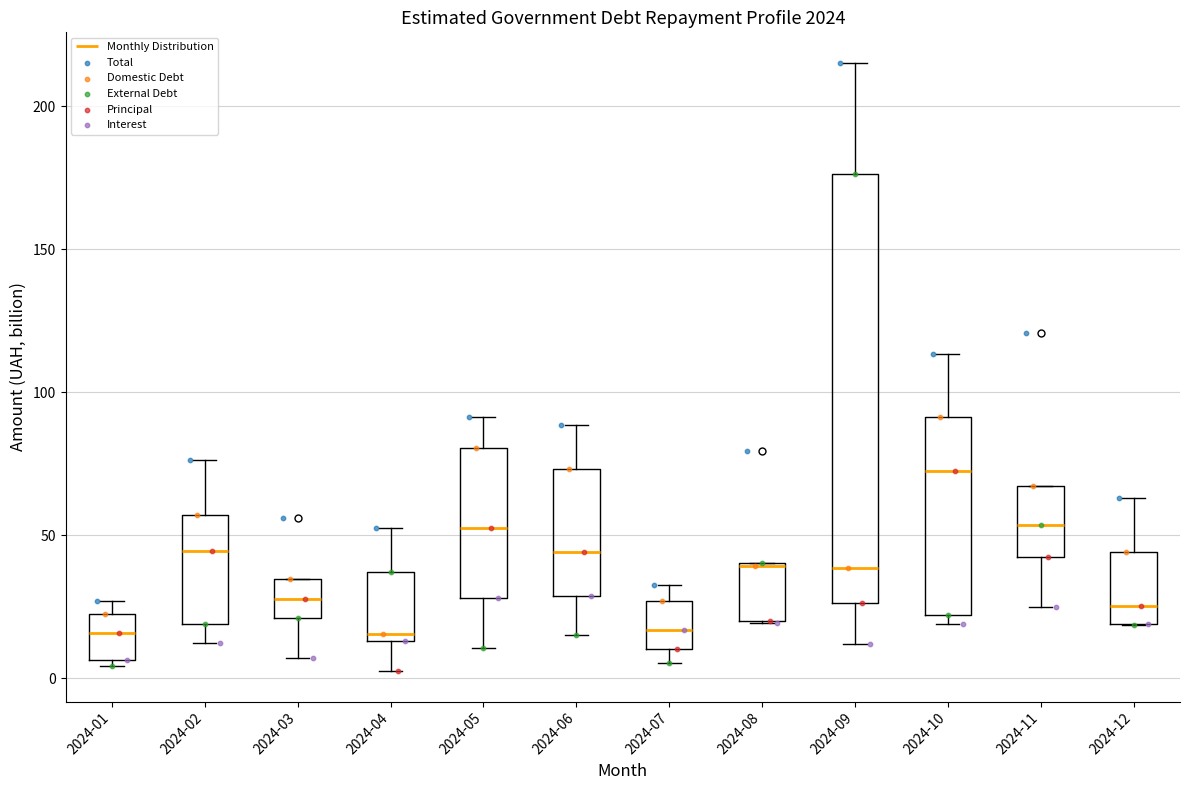

Where is the lower edge of the box for 2024-09 on the y-axis? The values are not printed on the chart, so give them approximately, as read against the axis.

25